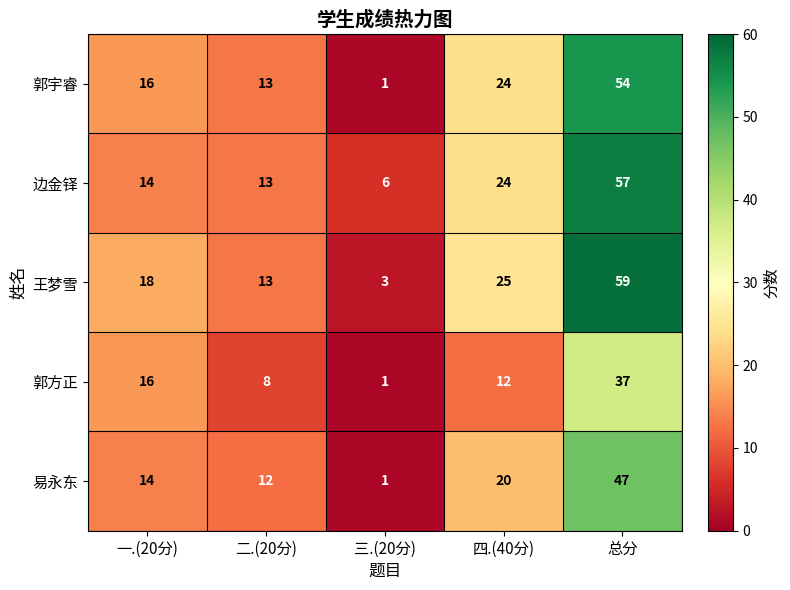

List the labels in order of 郭宇睿 value, largest first.

总分, 四.(40分), 一.(20分), 二.(20分), 三.(20分)